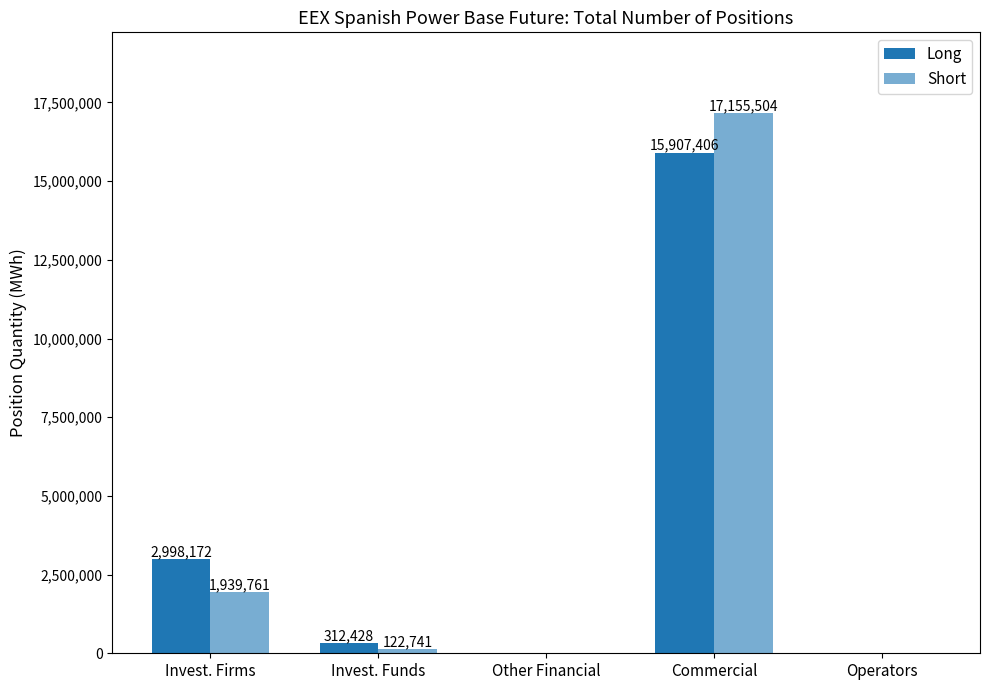

True or false: Short has a value of 1939761 at Invest. Firms.

True